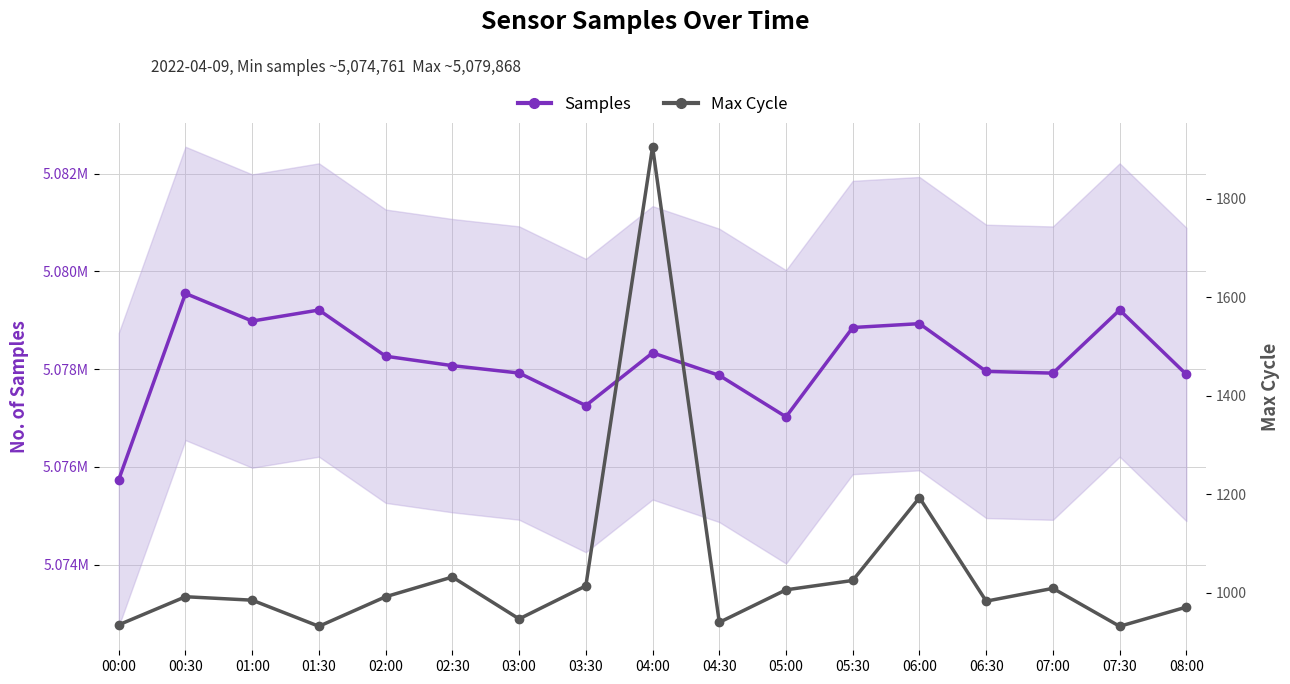

At 02:00, list the series in order from largest to smallest.

Samples, Max Cycle